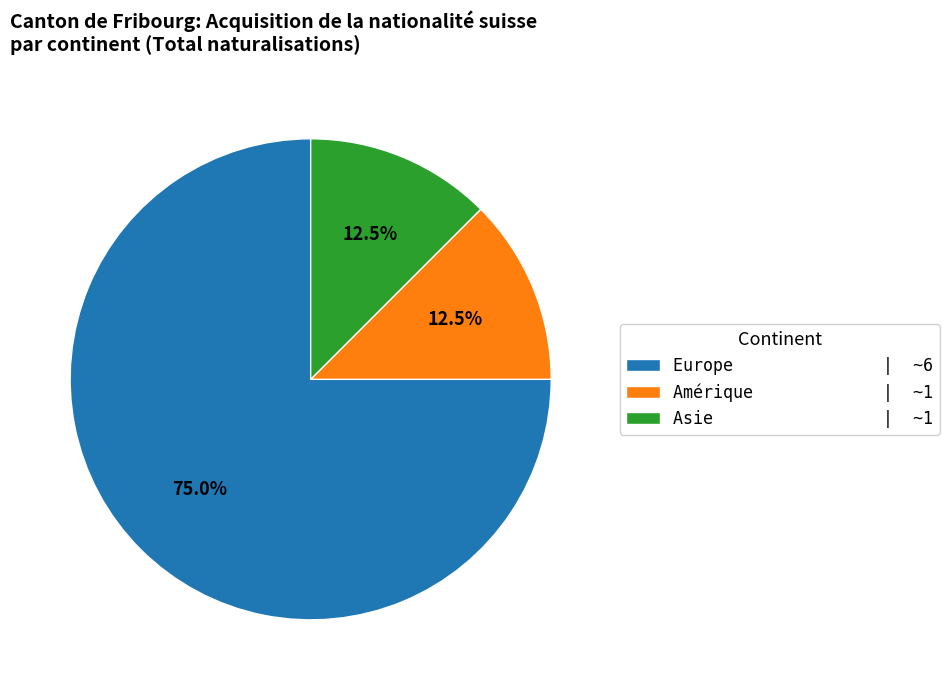

What percentage is the Europe slice, to the nearest percent?

75%